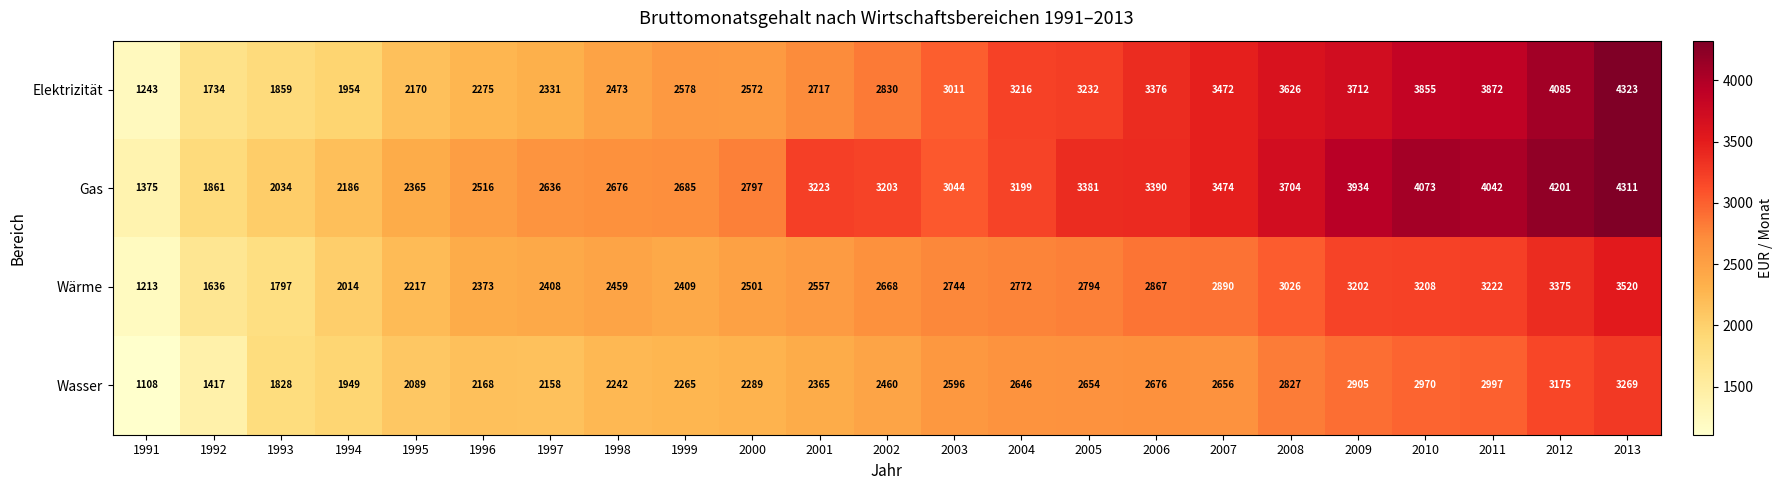

What is the difference between the maximum and second lowest values in the Wasser series?

1852